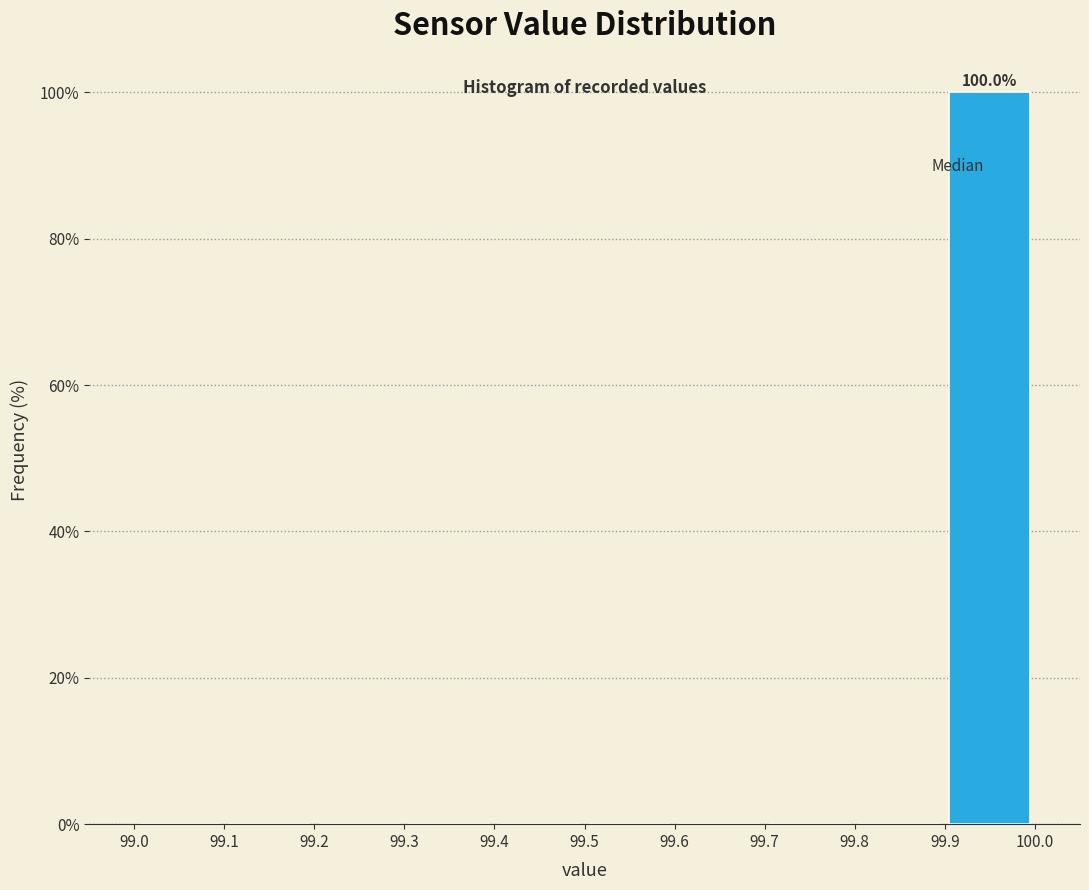

Which range on the x-axis has the tallest bar?

99.9 to 100.0